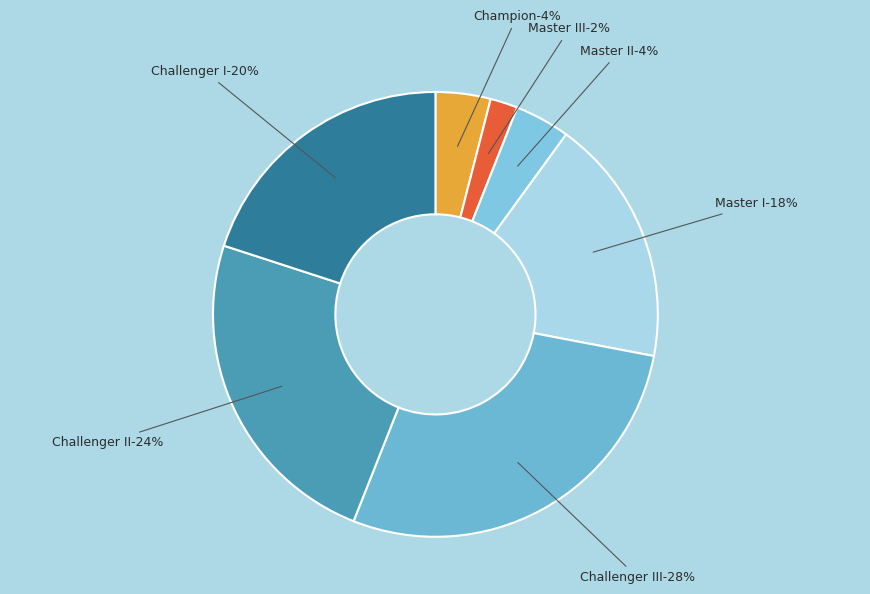

The Master III slice represents 16% of the pie. True or false?

False